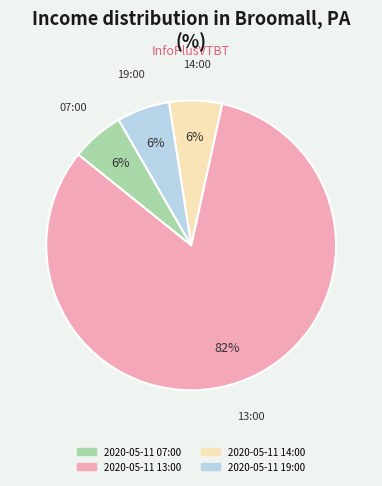

What is the ratio of the value at 2020-05-11 14:00 to the value at 2020-05-11 19:00?

1.0